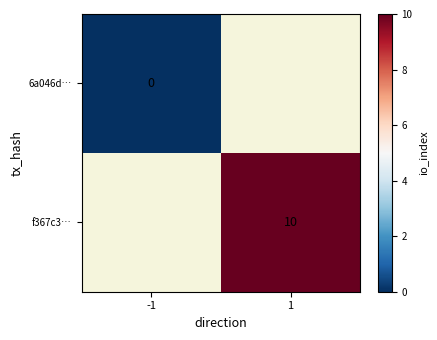

The f367c3… series shows 6 at 1. True or false?

False